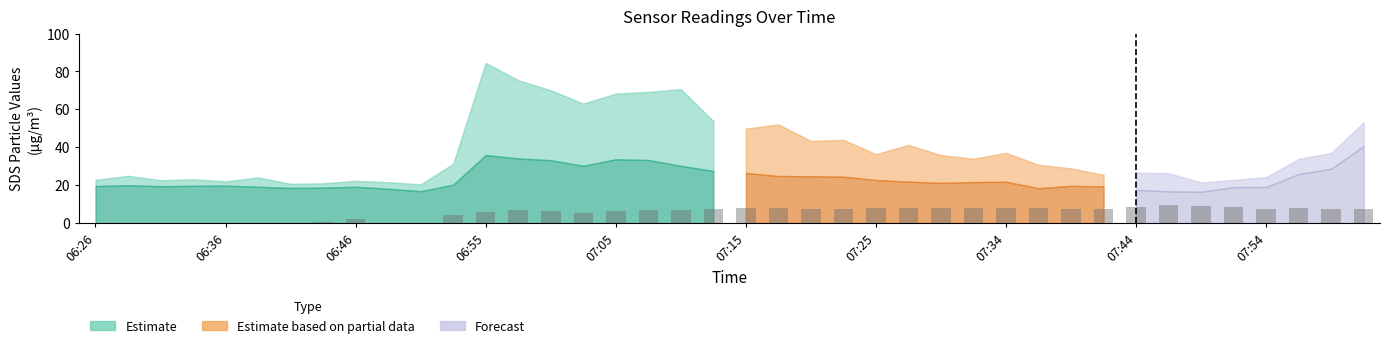

What is the maximum value shown in the chart?

9.5